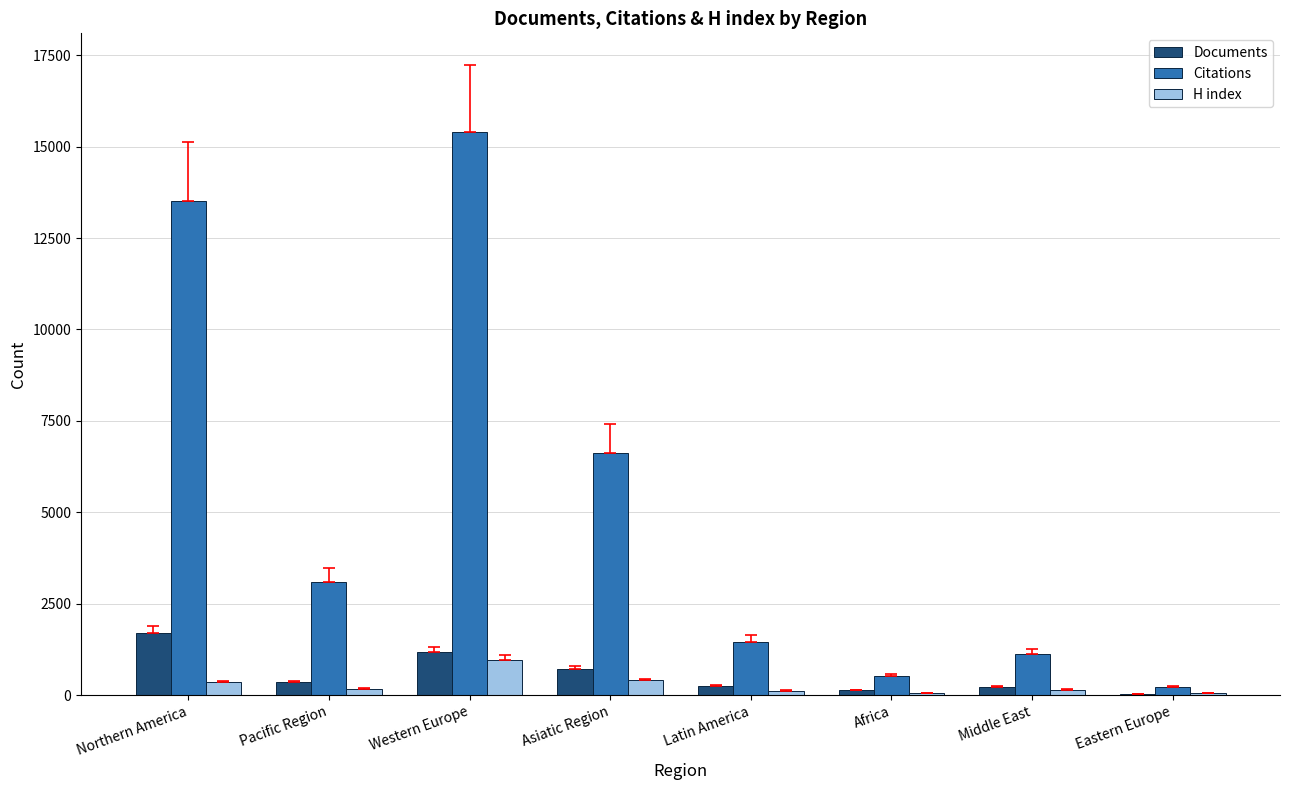

At which category is the sum across all series the highest?

Western Europe